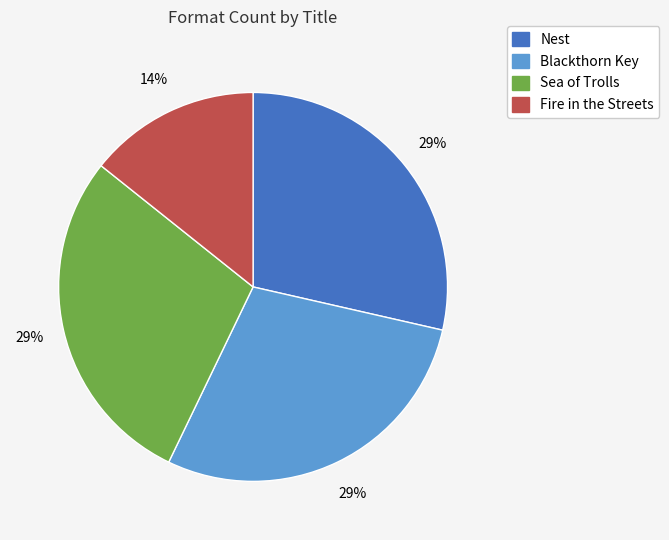

The Nest slice represents 35% of the pie. True or false?

False